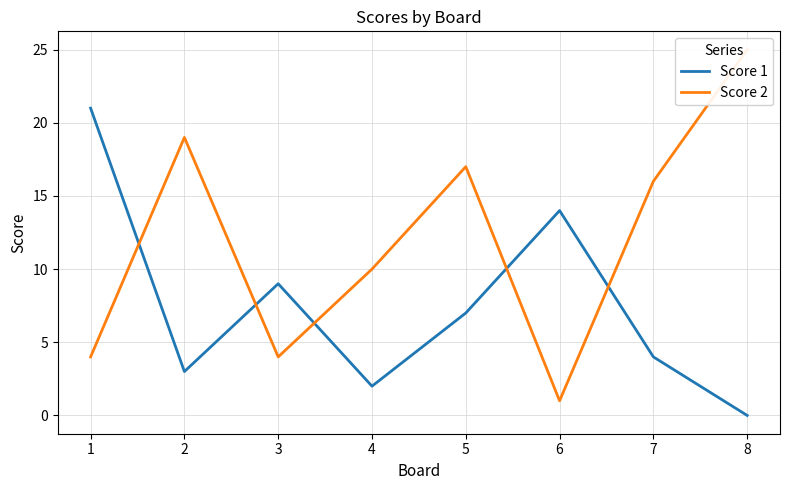

True or false: Score 1 has a value of 9 at 6.

False